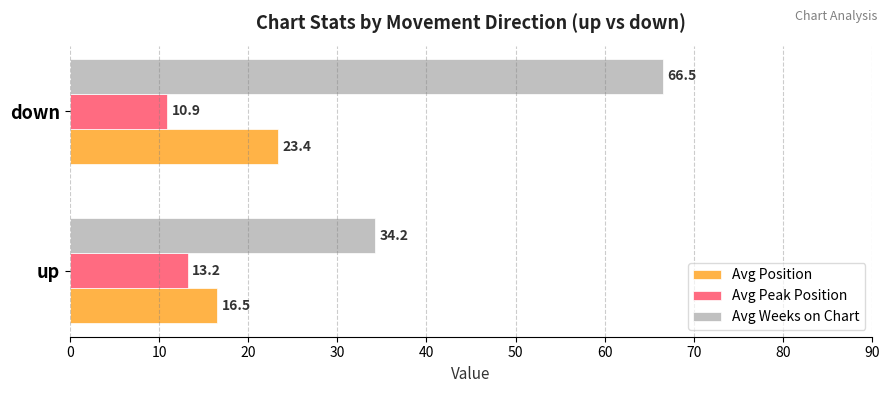

Is the value of Avg Weeks on Chart at down greater than the value of Avg Peak Position at down?

Yes